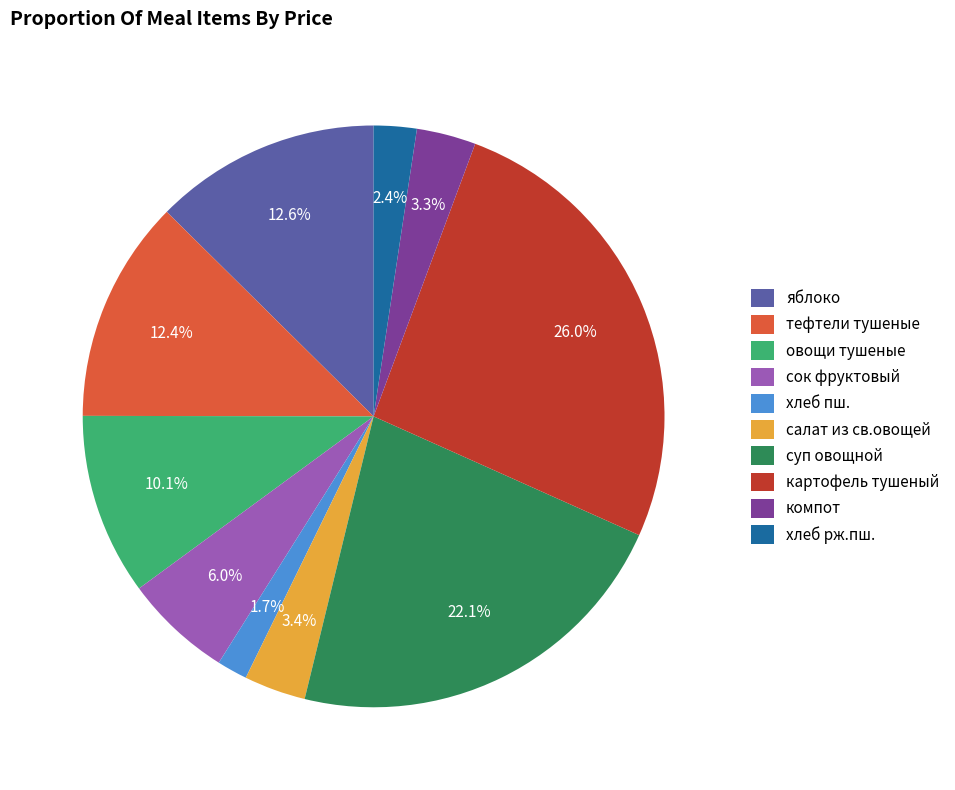

Combined, do хлеб рж.пш. and тефтели тушеные account for over 50%?

No